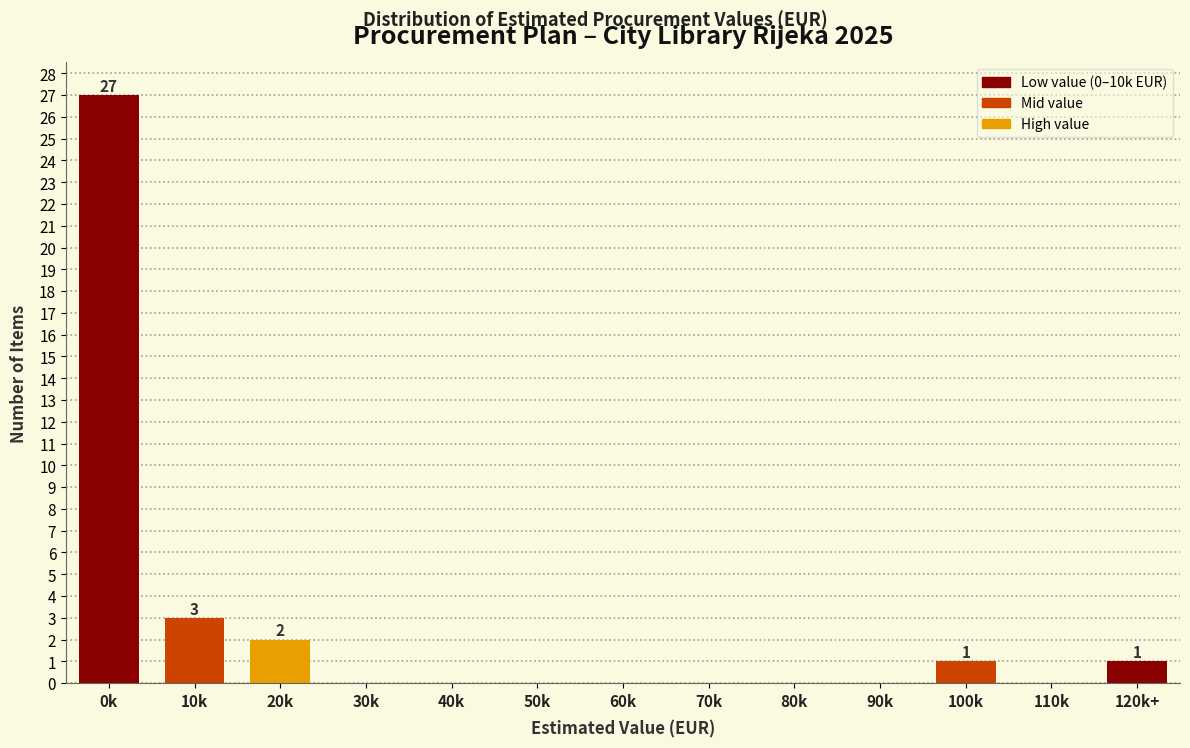

Reading left to right, list all the values displayed in this chart.

0k=27	10k=3	20k=2	30k=0	40k=0	50k=0	60k=0	70k=0	80k=0	90k=0	100k=1	110k=0	120k+=1